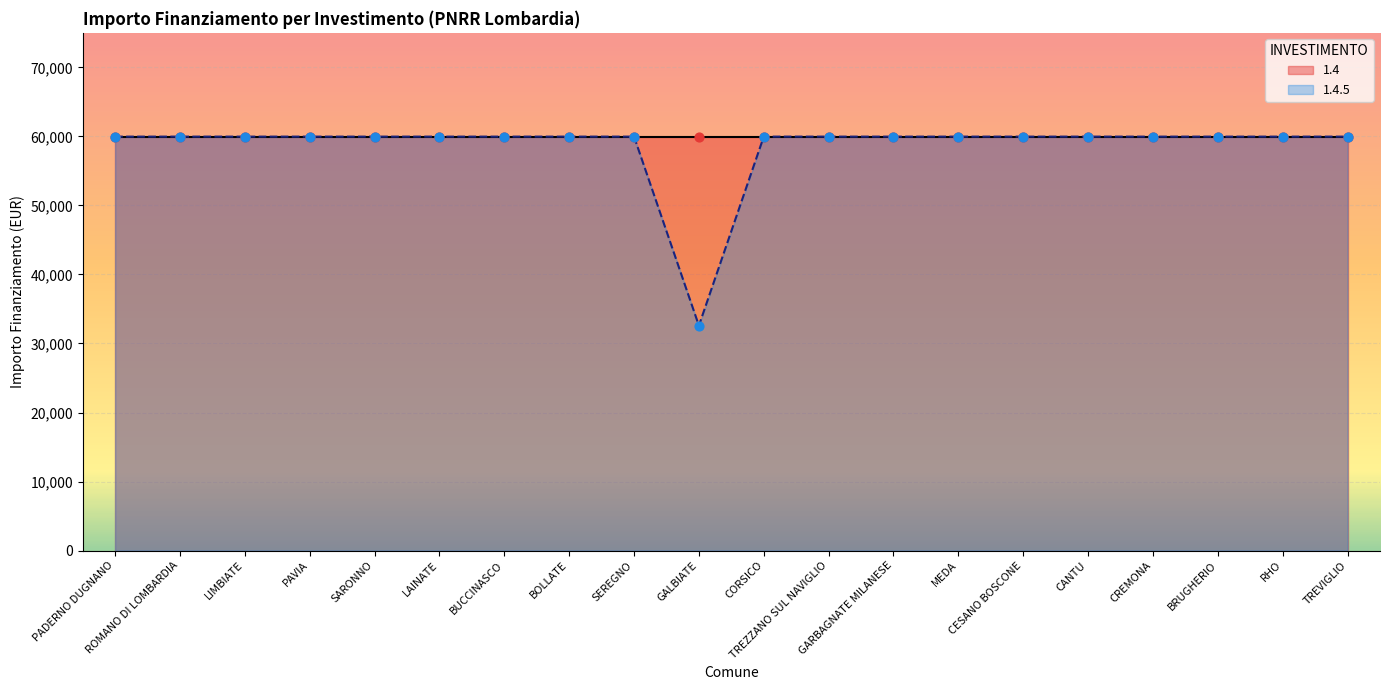

Between GALBIATE and SARONNO, which is larger?

SARONNO